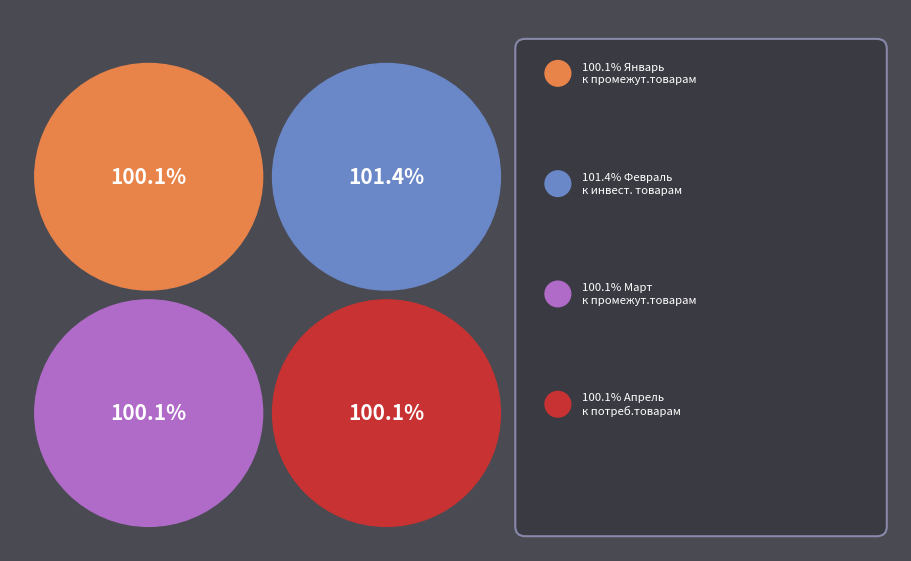

To the nearest percent, what is the average slice percentage?

25%